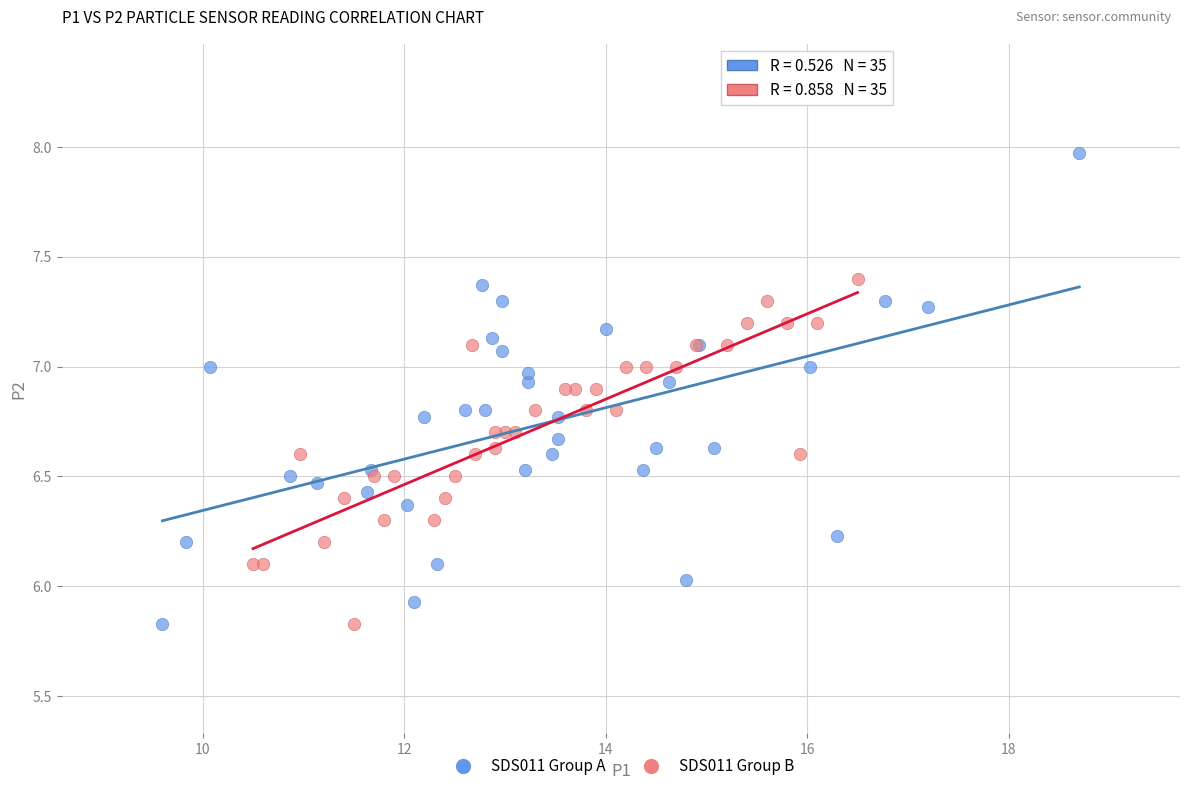

Which series has the largest Y range (max minus min)?

SDS011 Group A